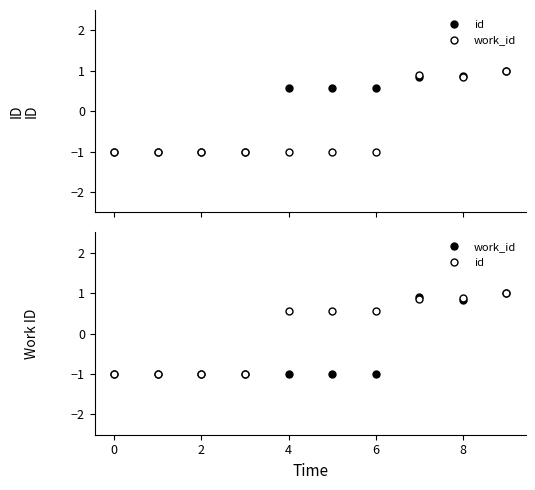

Which series changed the most between 8 and 7?

work_id